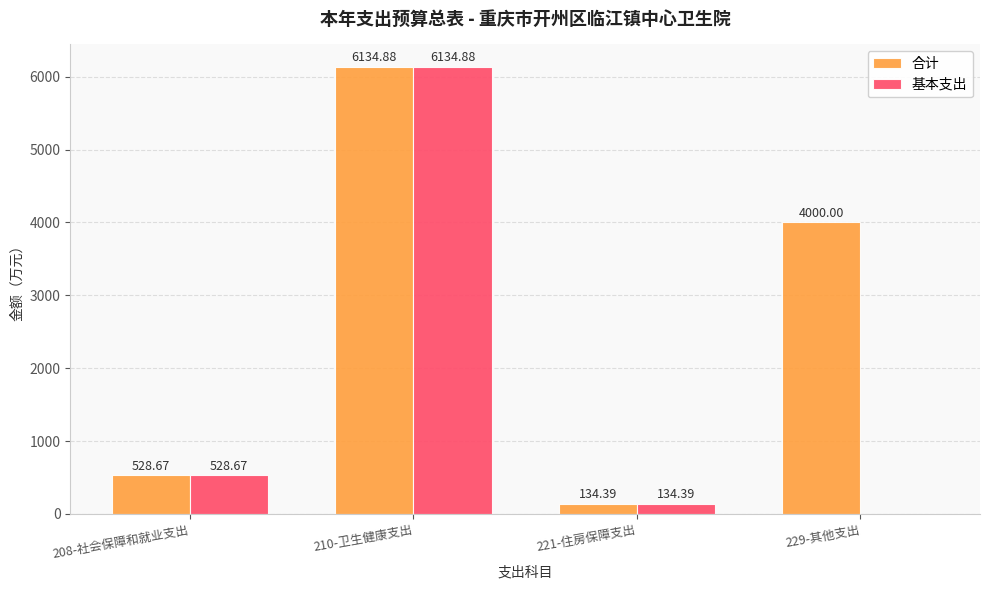

Which category has the highest value in the 合计 series?

210-卫生健康支出